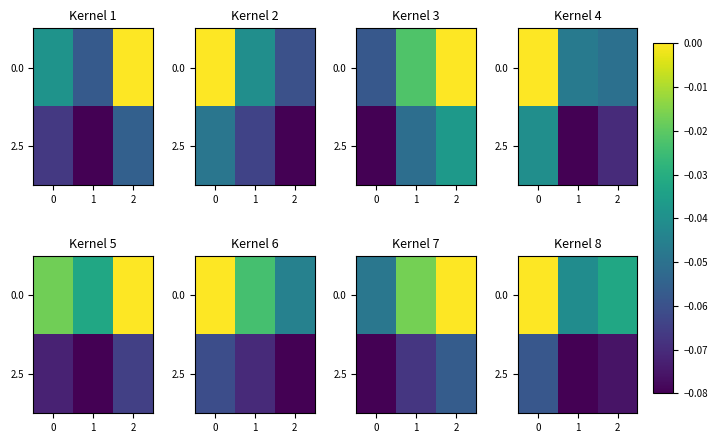

What is the total value across all series at 1?

-0.1